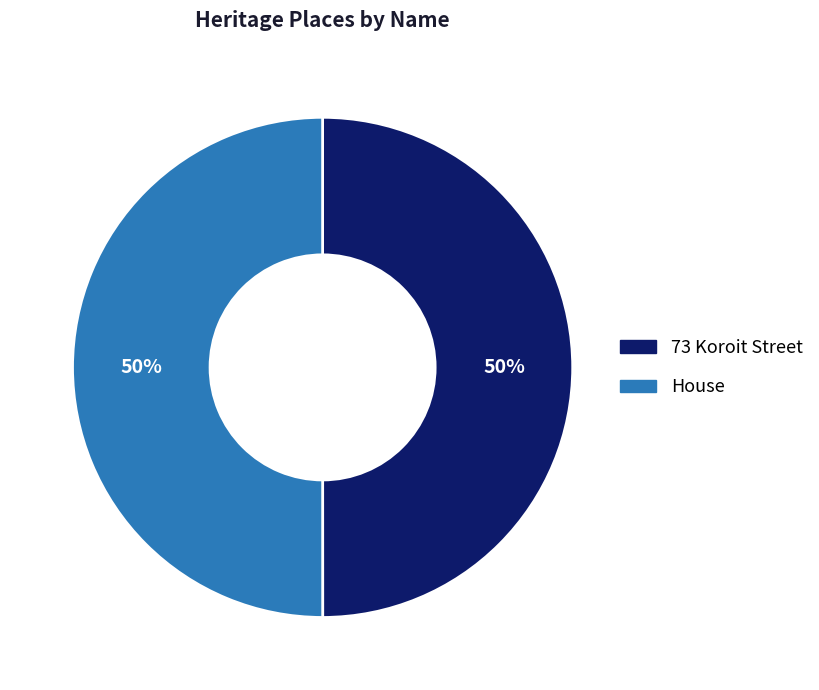

What percentage is the 73 Koroit Street slice, to the nearest percent?

50%